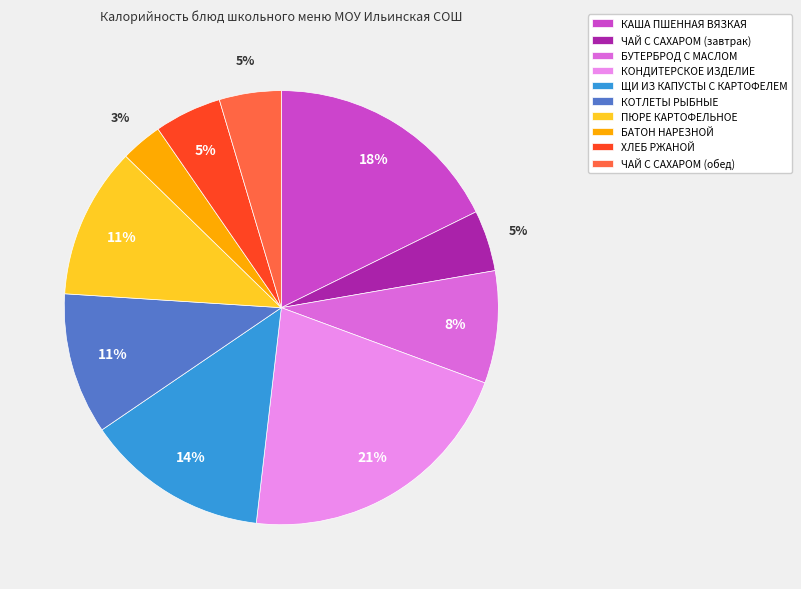

Do ЧАЙ С САХАРОМ (завтрак) and БУТЕРБРОД С МАСЛОМ together represent more than half of the pie?

No